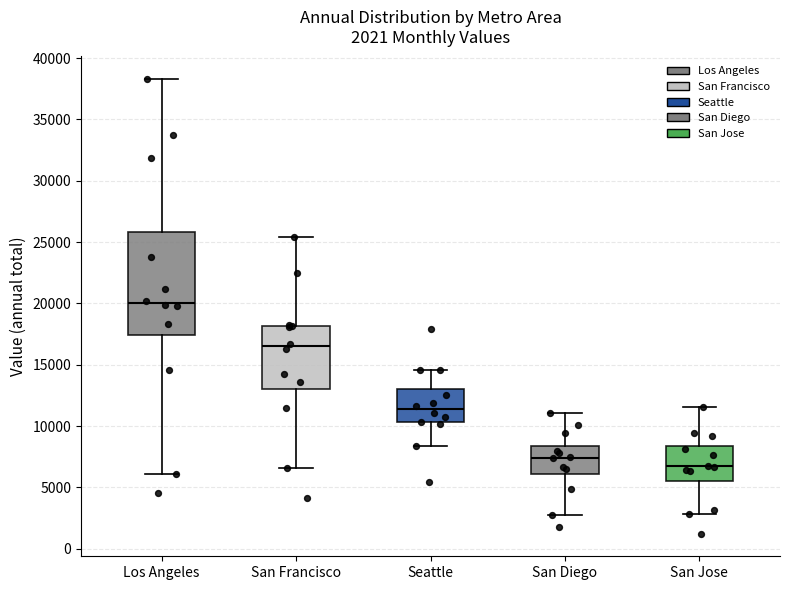

Which box is the tallest, from its lower edge to its upper edge?

Los Angeles